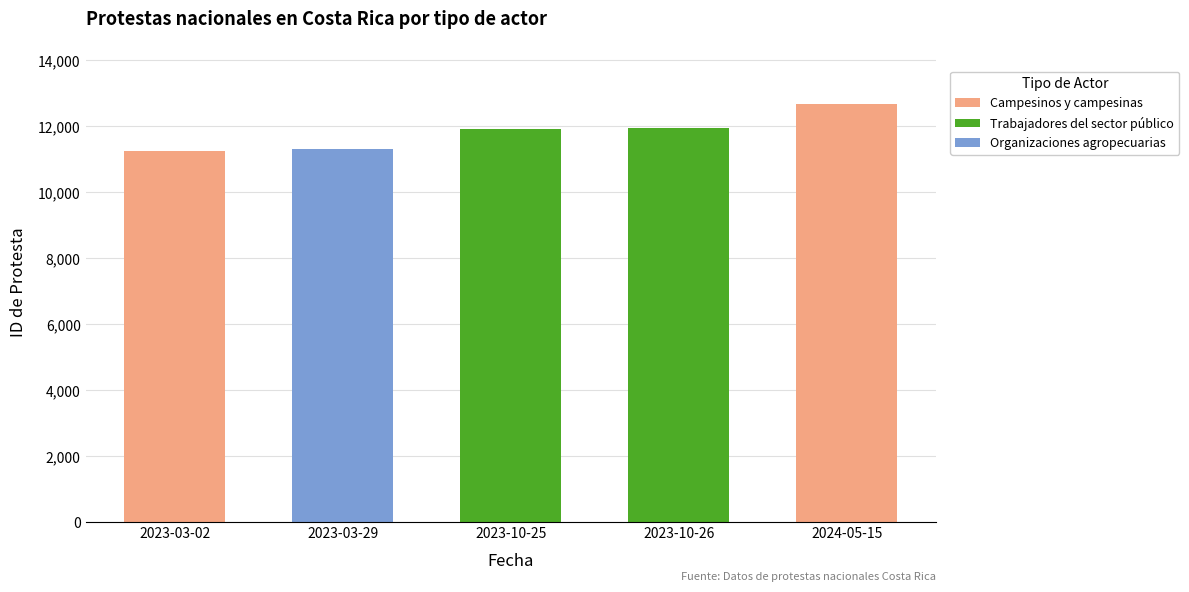

What is the maximum value for Campesinos y campesinas?

12667